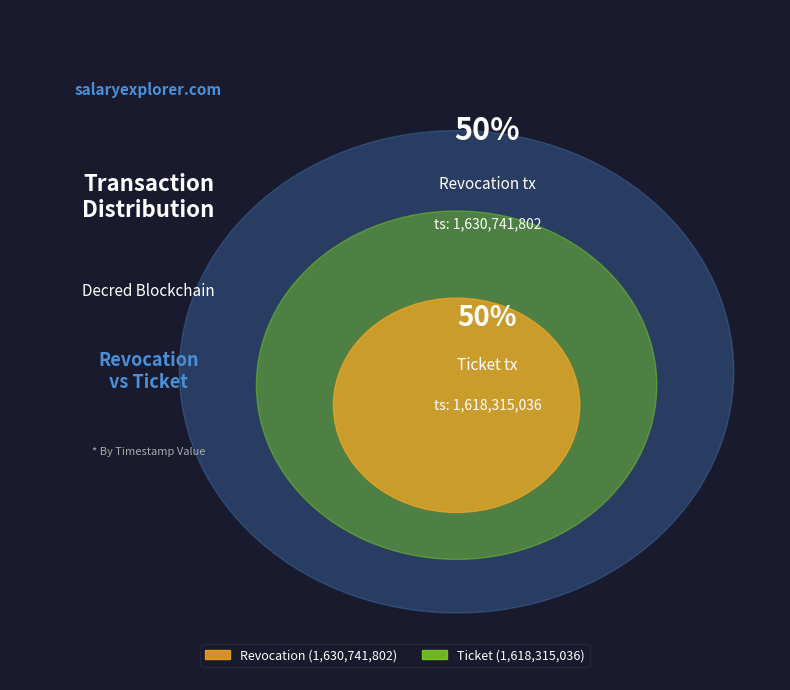

Does Revocation represent more than half of the total?

Yes